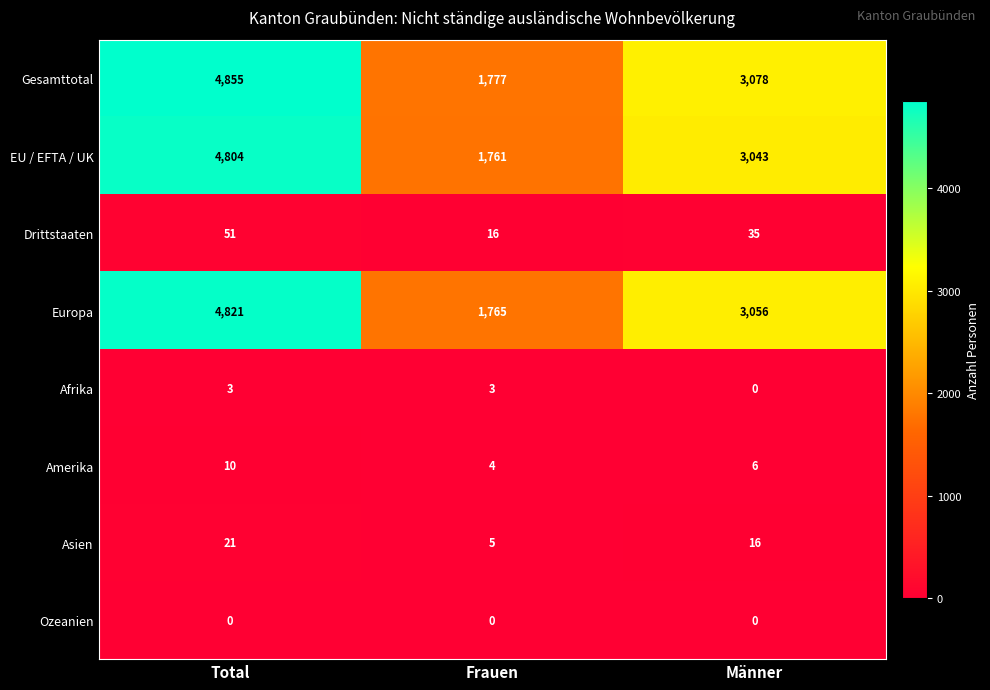

At how many categories does at least one series exceed 2112?

2